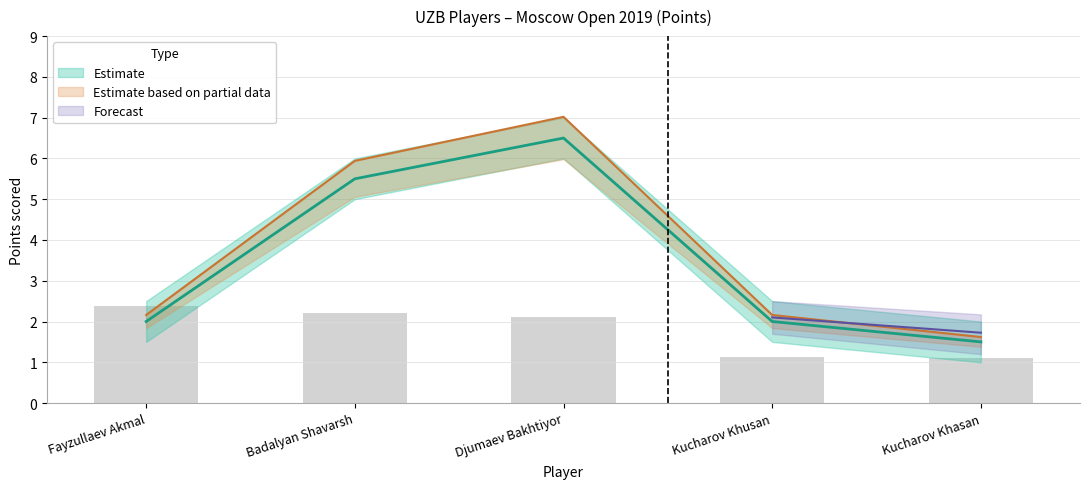

The Points_upper series shows 2.2 at Fayzullaev Akmal. True or false?

True